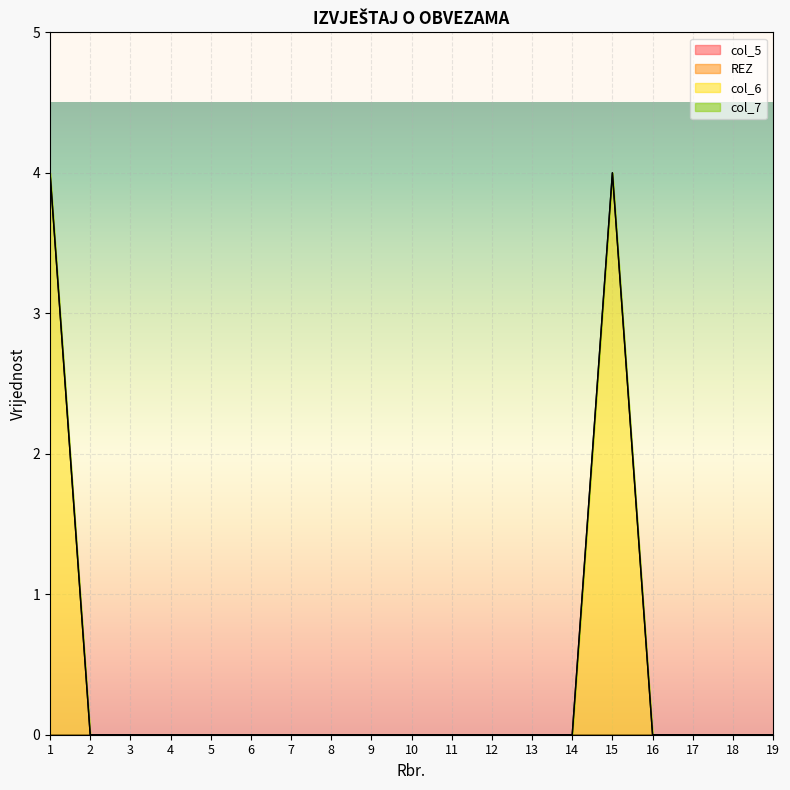

How many lines are shown in the chart?

4